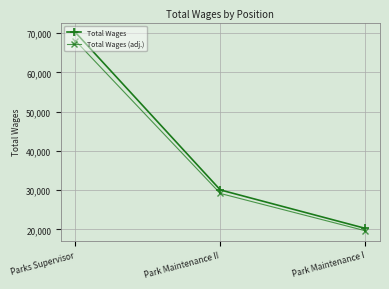

What is the approximate value of Total Wages at Park Maintenance II?

30057.0